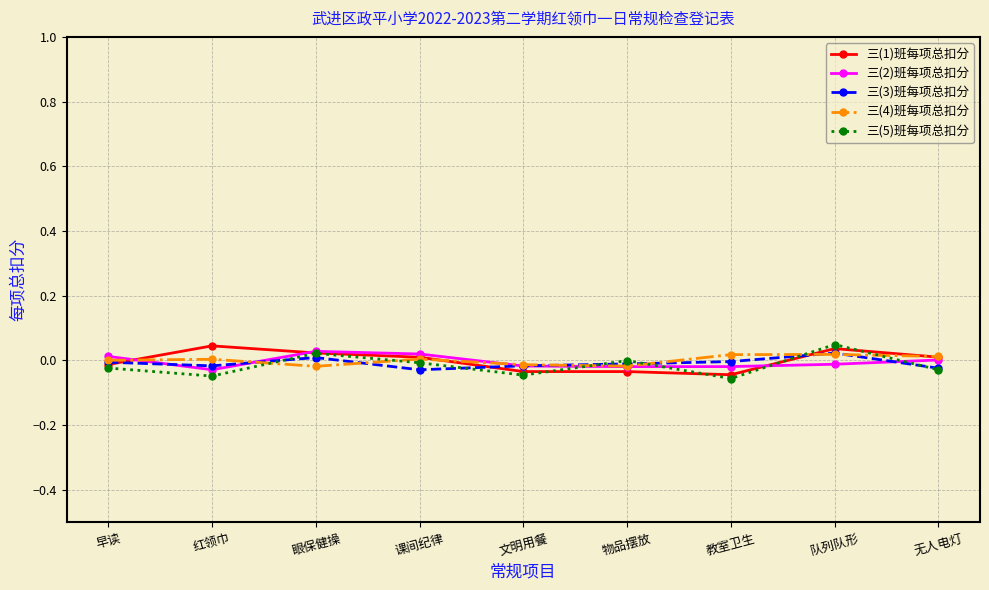

True or false: 三(1)班每项总扣分 has a value of 0.0 at 课间纪律.

True